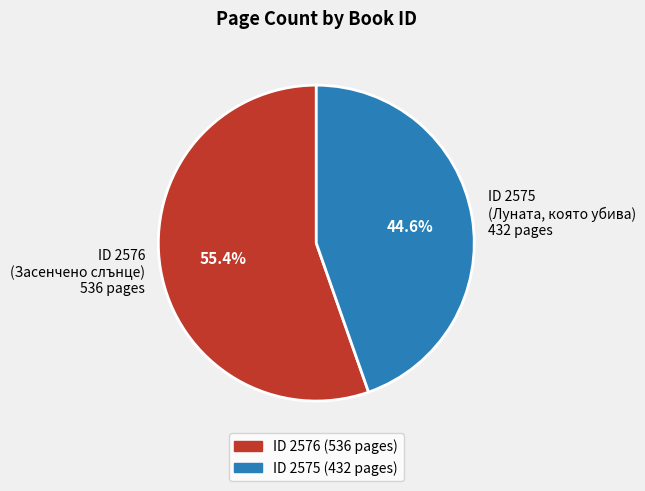

Does any single category account for the majority?

Yes